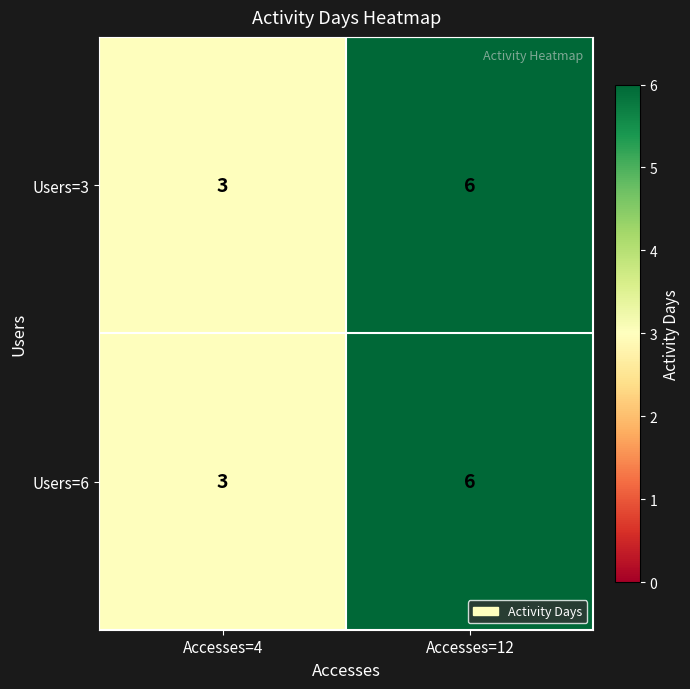

What is the sum of the Users=6 values at Accesses=4 and Accesses=12?

9